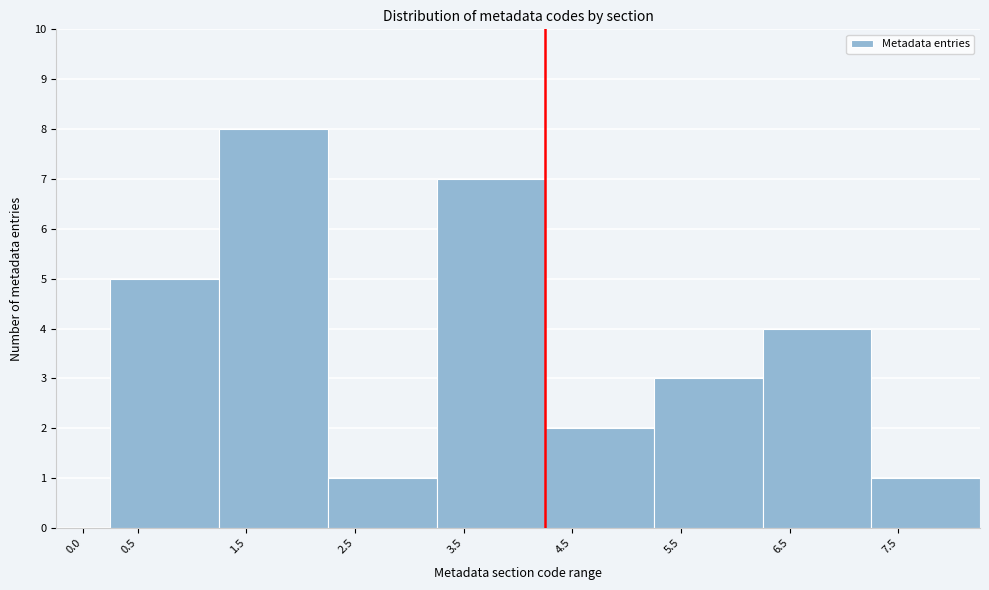

Reading left to right, extract all data points from this chart.

0.0=0	0.5=5	1.5=8	2.5=1	3.5=7	4.5=2	5.5=3	6.5=4	7.5=1